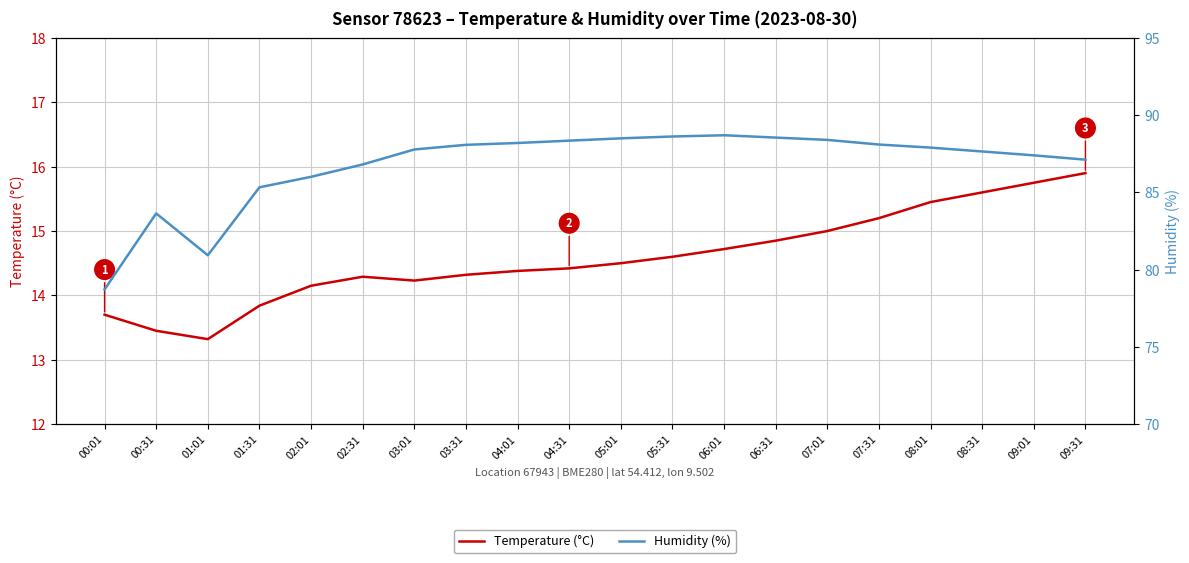

Which series has the largest total across all categories?

Humidity (%)